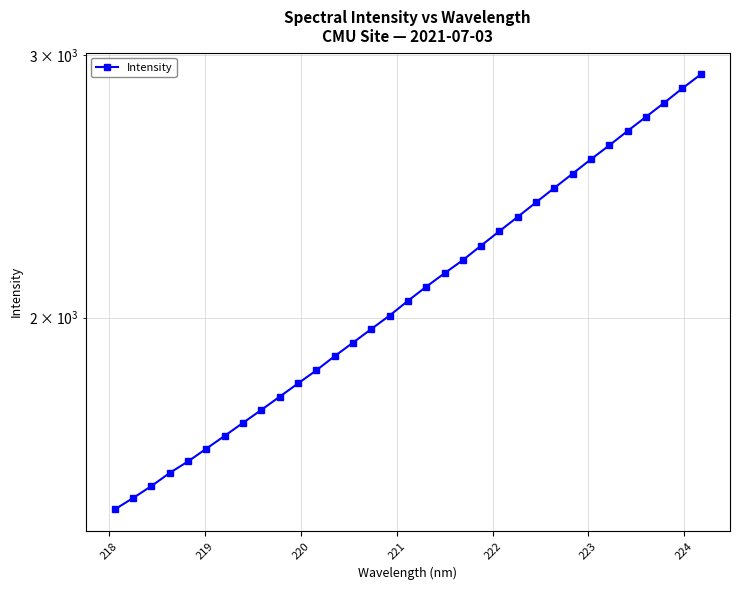

How many data points does each series have?

33